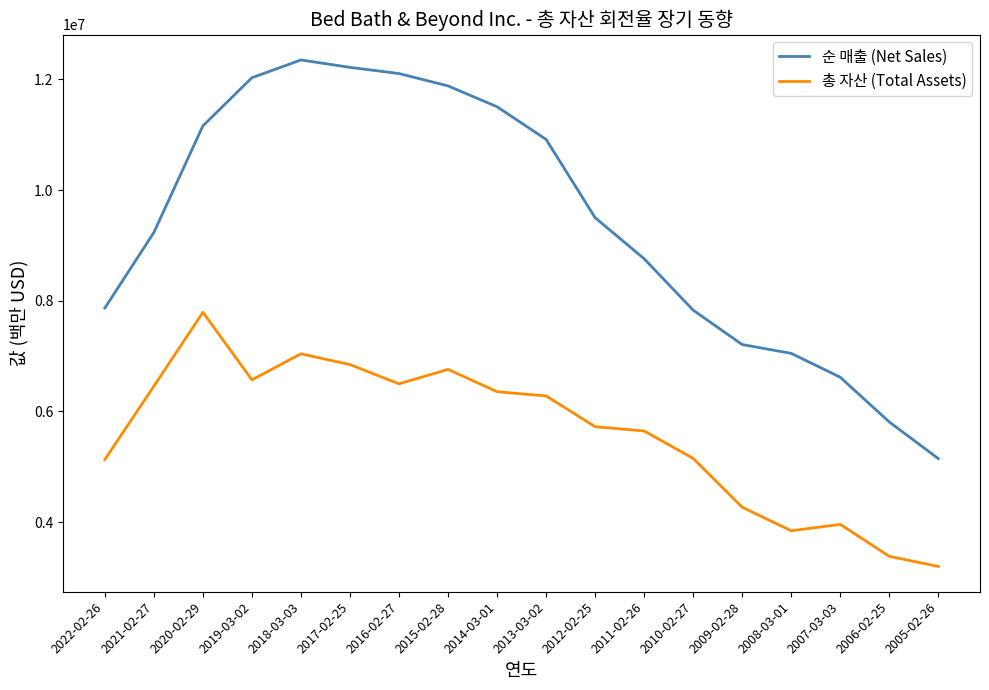

List the series in order of their overall mean, lowest first.

총 자산 (Total Assets), 순 매출 (Net Sales)